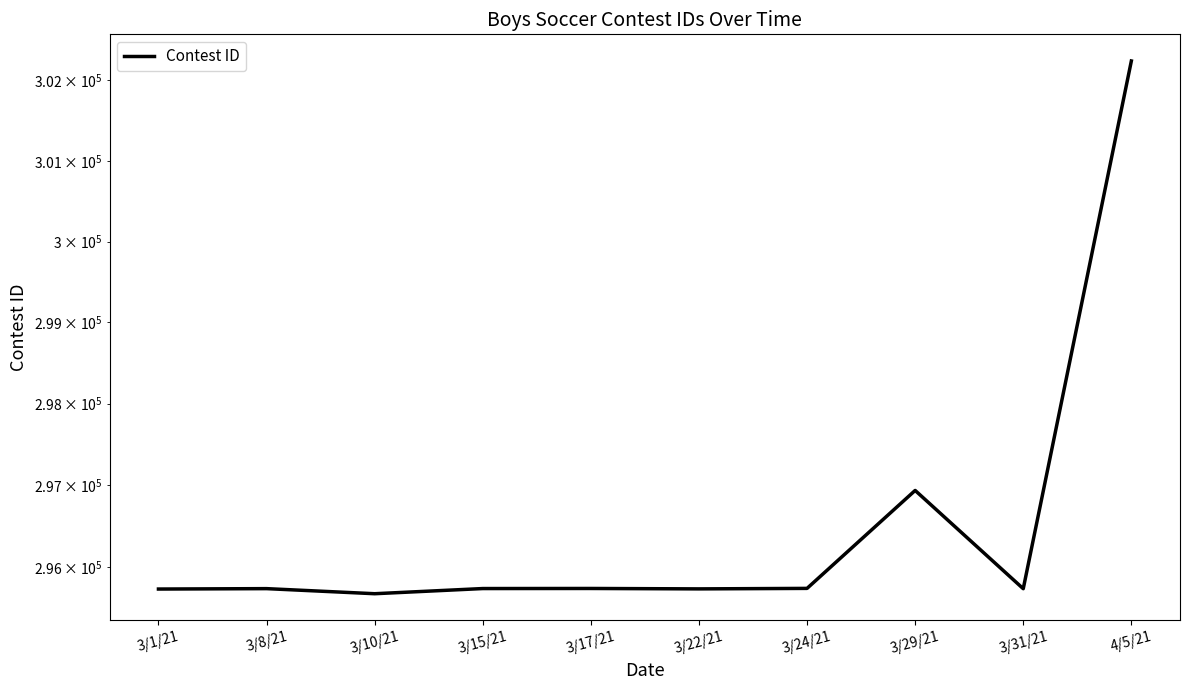

Read the value at 4/5/21, to the nearest 50.

302250